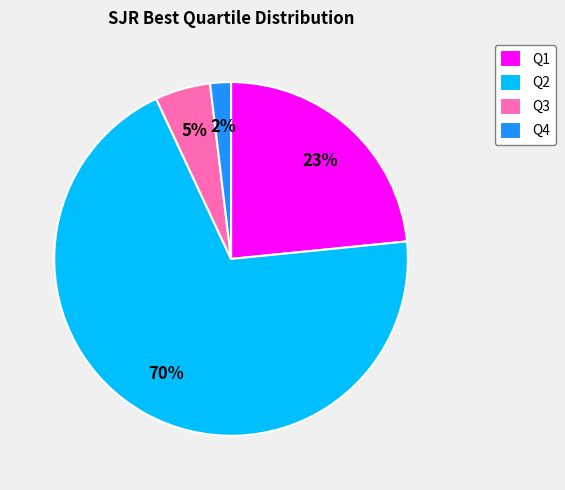

To the nearest percent, what is the combined percentage of Q1 and Q2?

93%